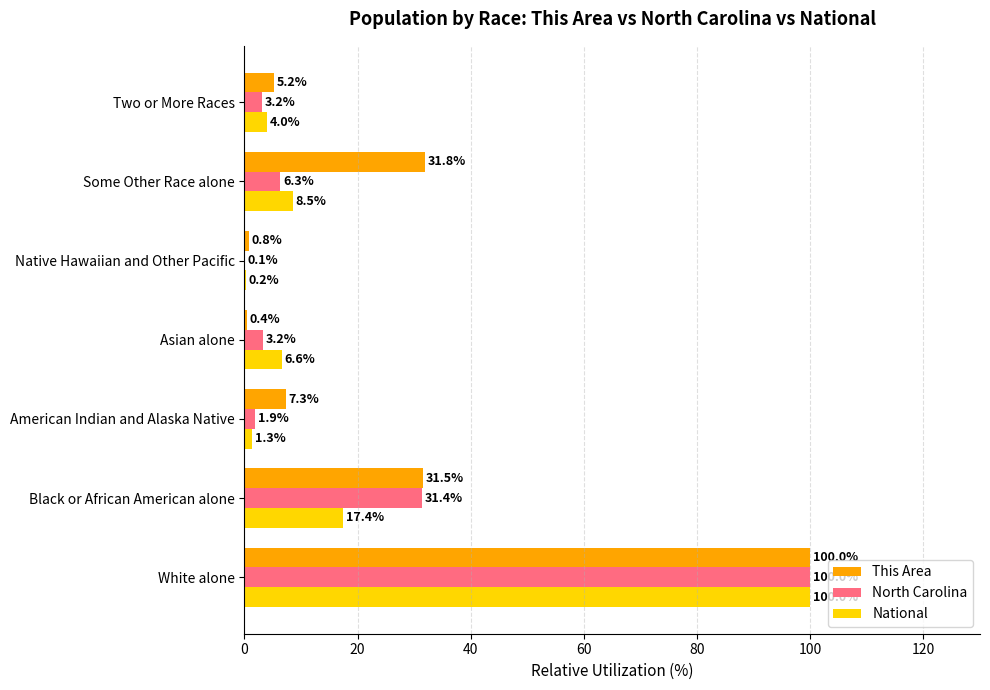

Where is North Carolina nearest to the value 50?

Black or African American alone